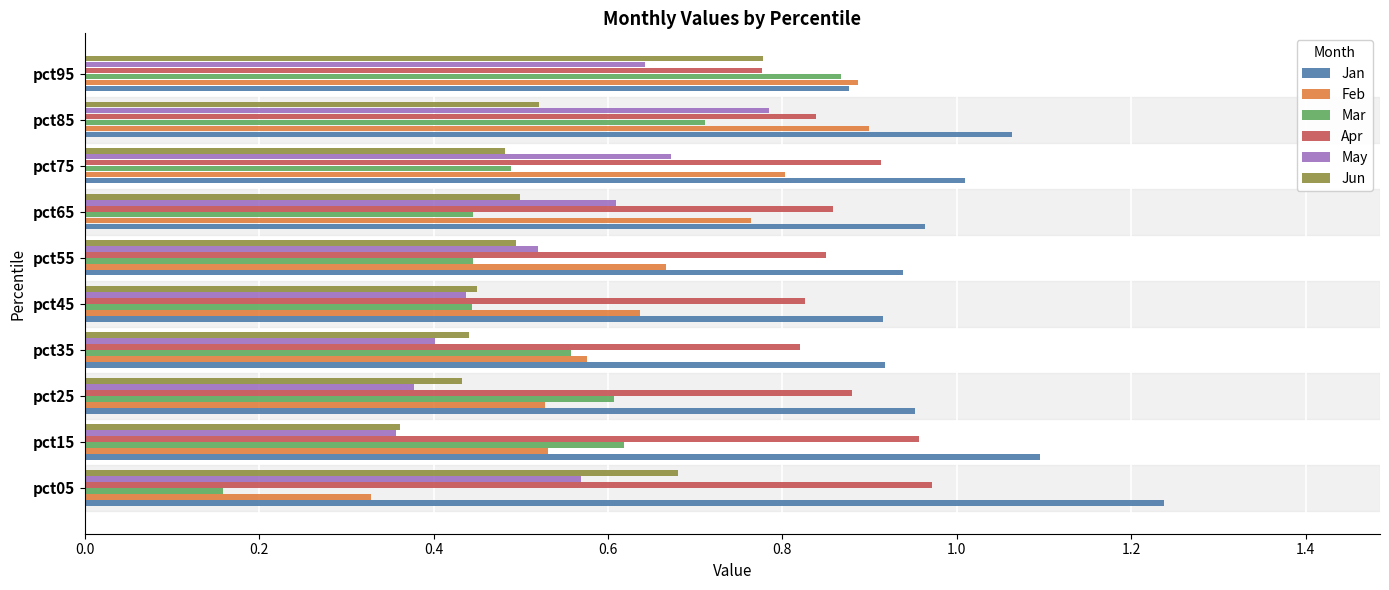

True or false: Jun has a value of 0.4 at pct15.

True